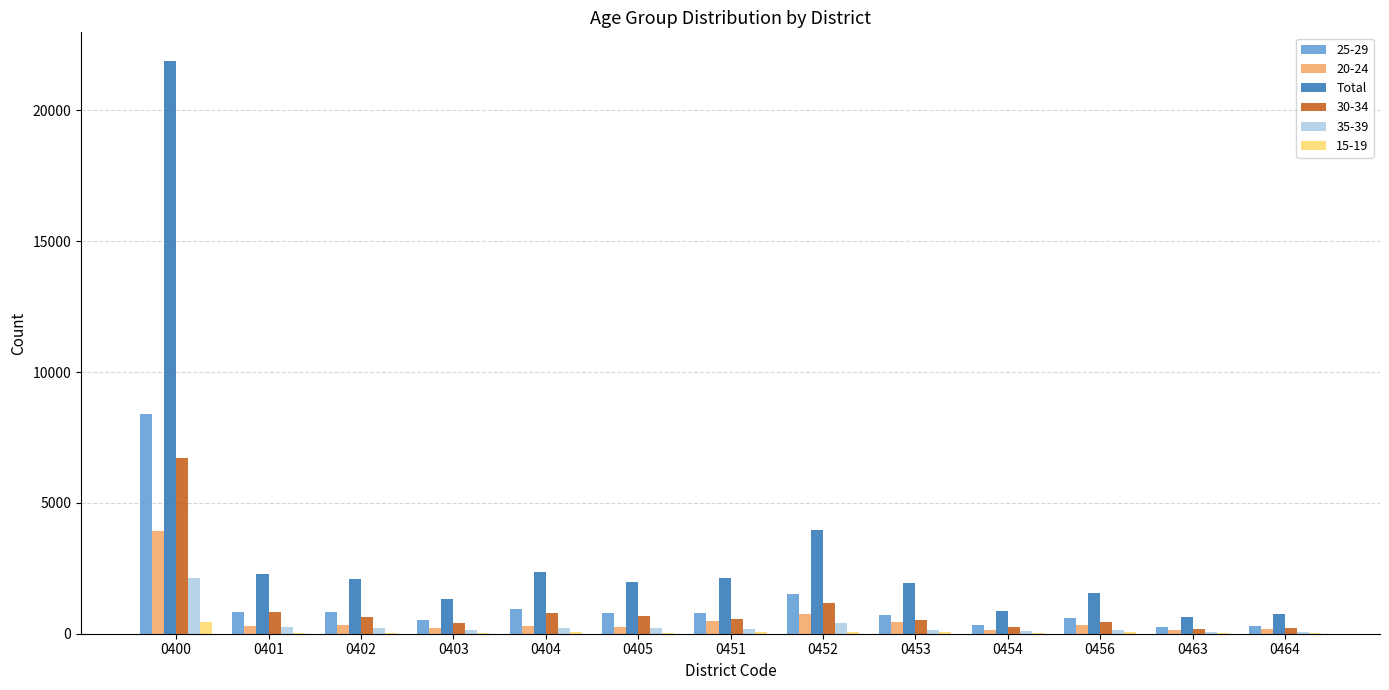

What is the greatest value displayed?

21886